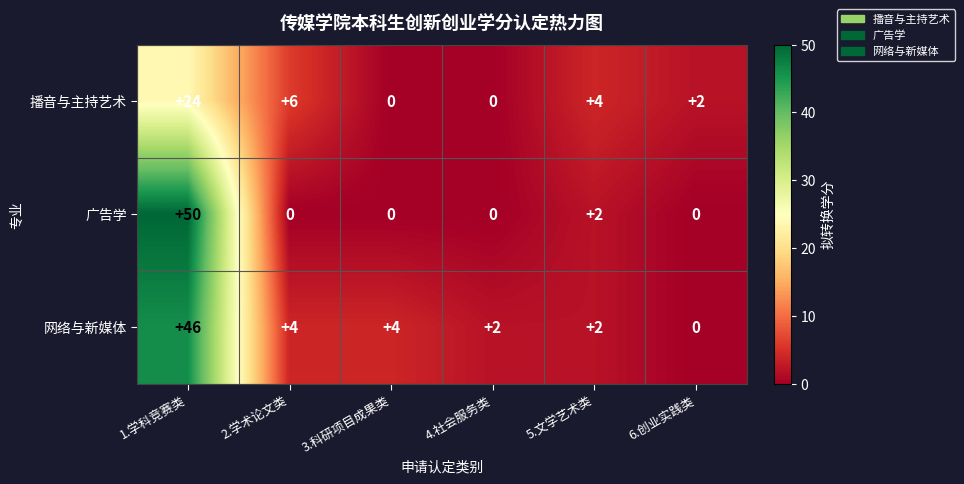

Rank the series at 2.学术论文类 from highest to lowest value.

播音与主持艺术, 网络与新媒体, 广告学